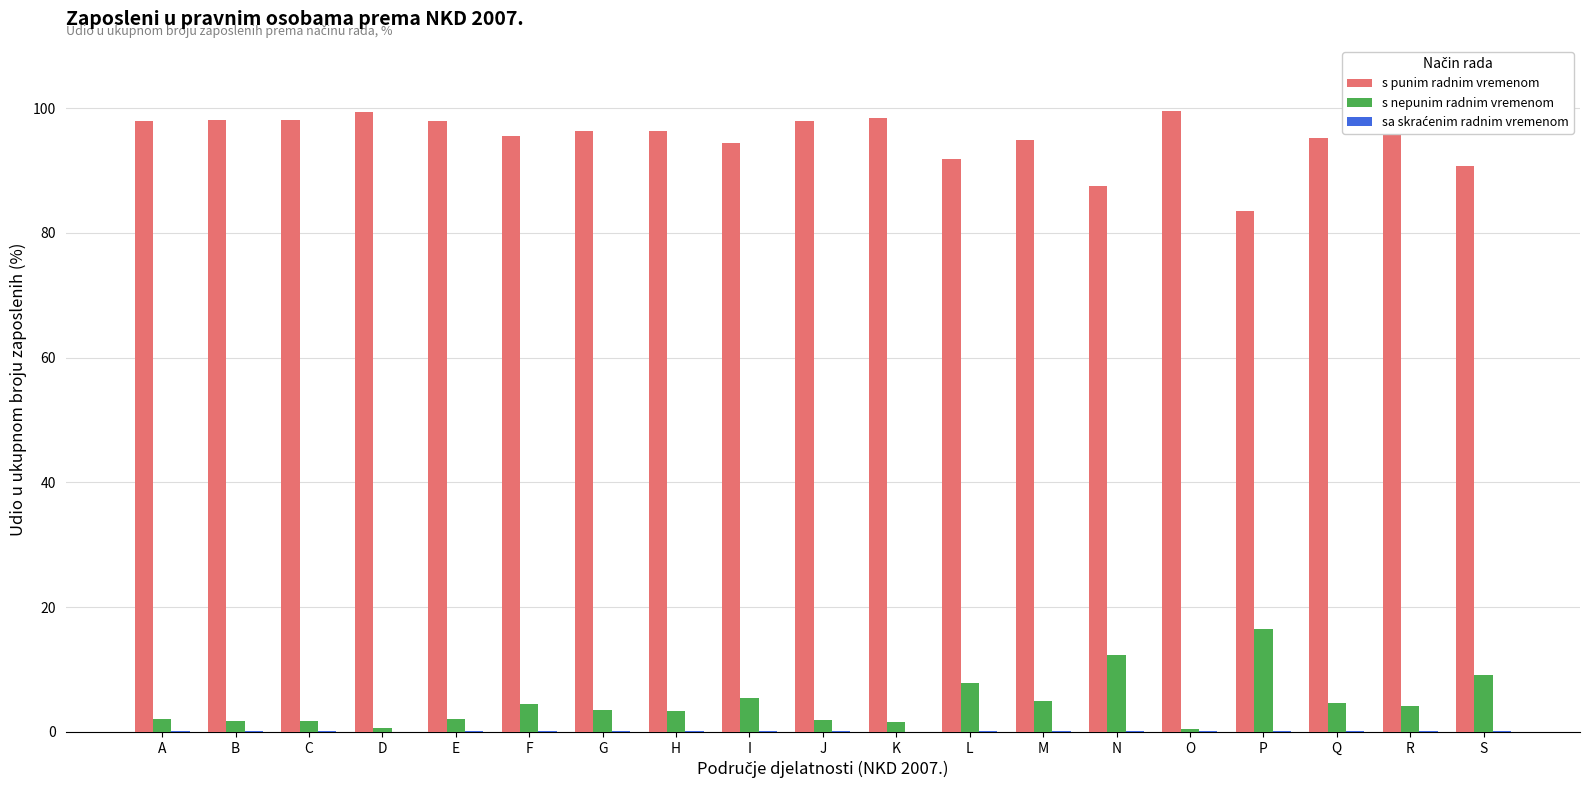

True or false: s punim radnim vremenom has a value of 37.0 at B.

False